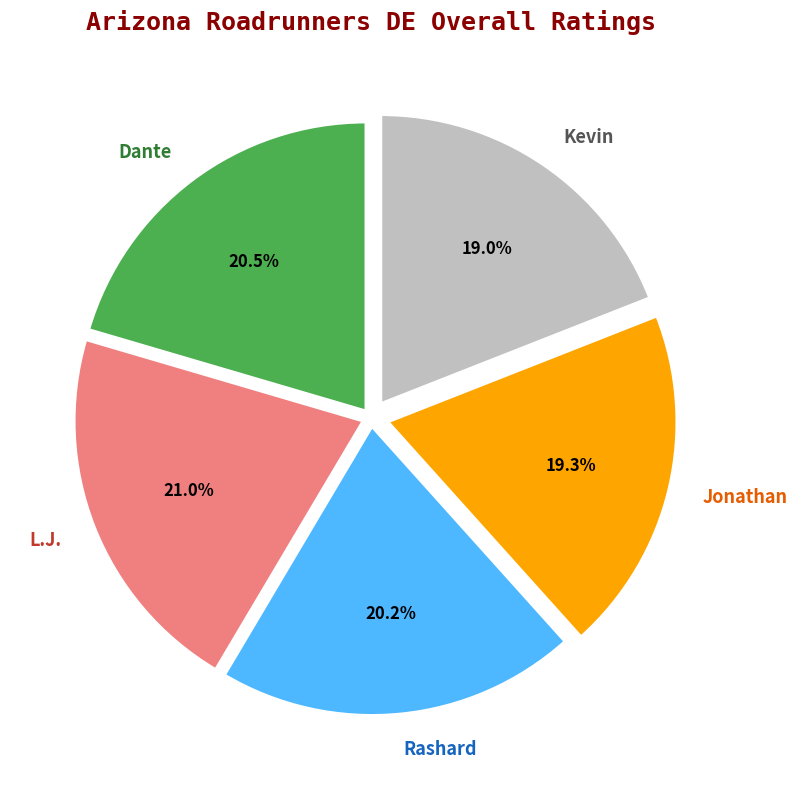

Does L.J. represent more than half of the total?

No